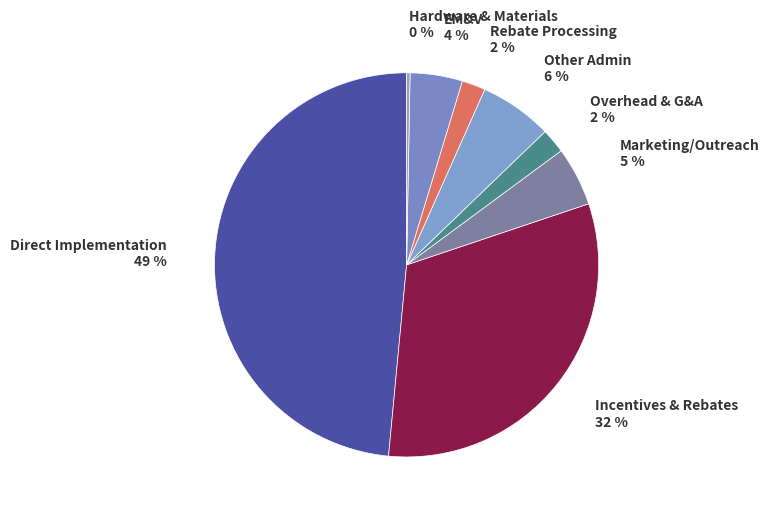

Is the sum of Incentives & Rebates and Other Admin greater than half?

No